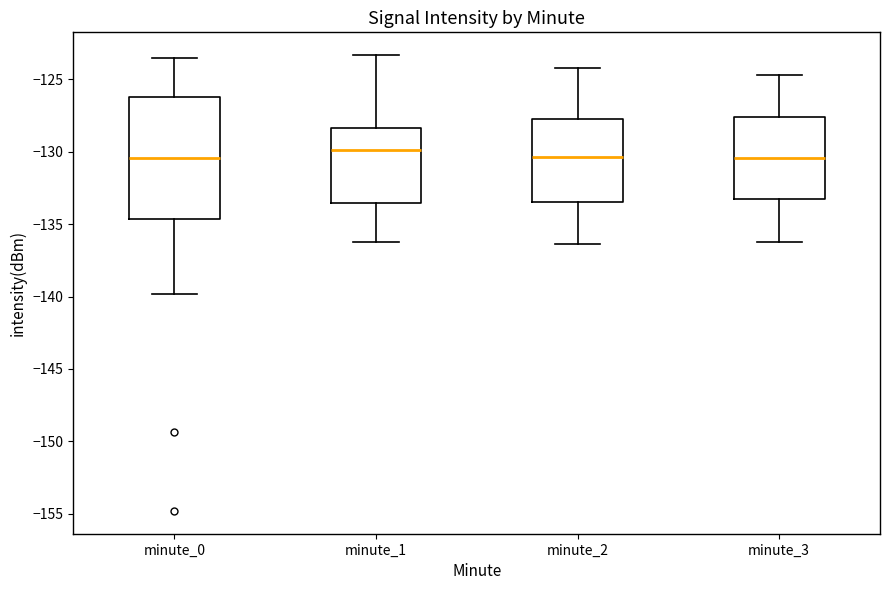

Which box is the tallest, from its lower edge to its upper edge?

minute_0